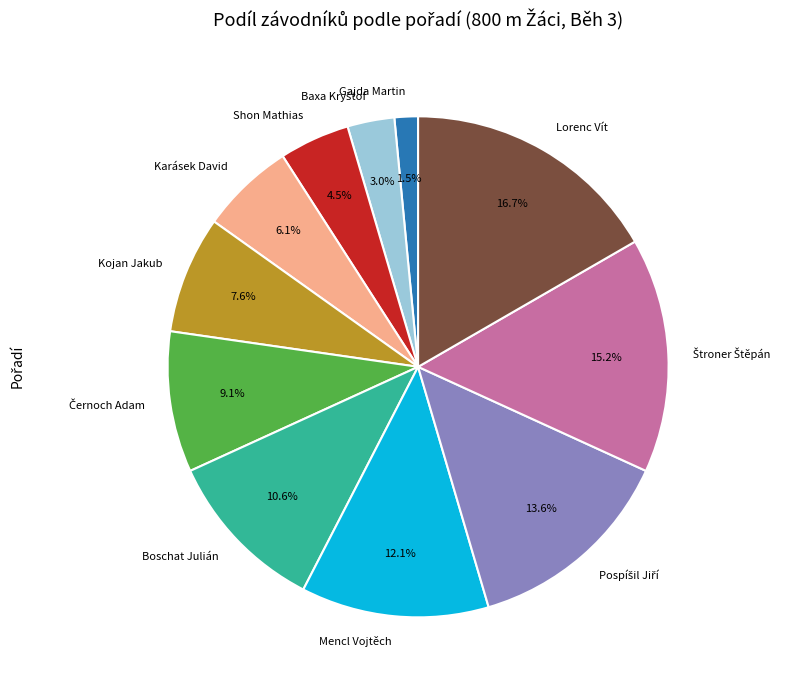

Is there a majority slice in this chart?

No